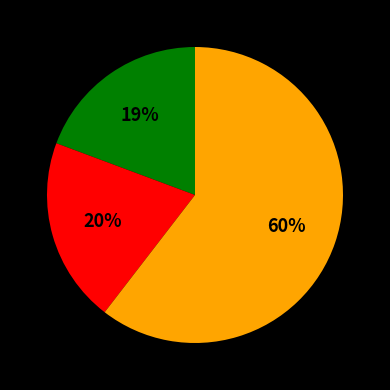

How many segments does this pie chart have?

3